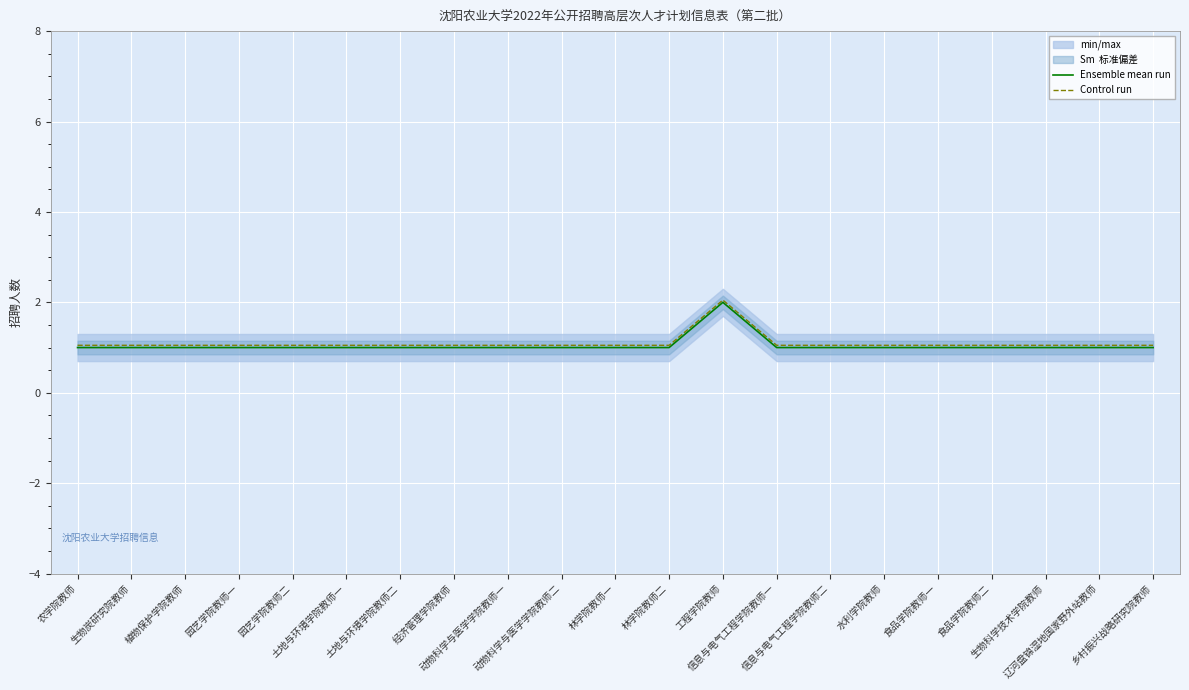

The Control run series shows 1.6 at 园艺学院教师二. True or false?

False